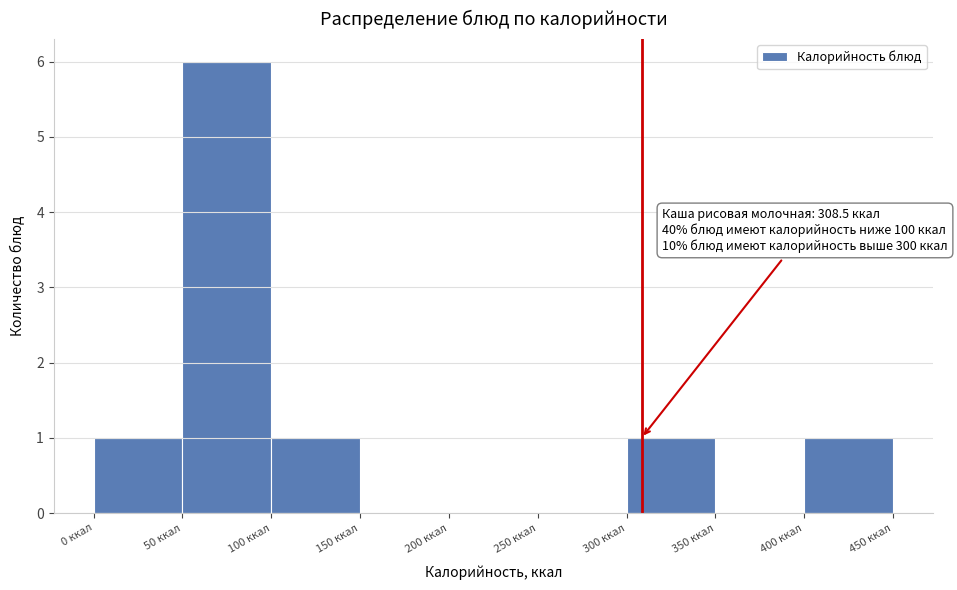

Over which range of the x-axis is the bar tallest?

50 to 100